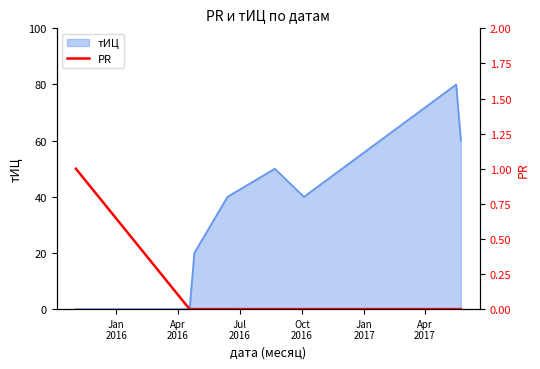

What is the sum of the values at Jan
2016 and Jul
2016?

1